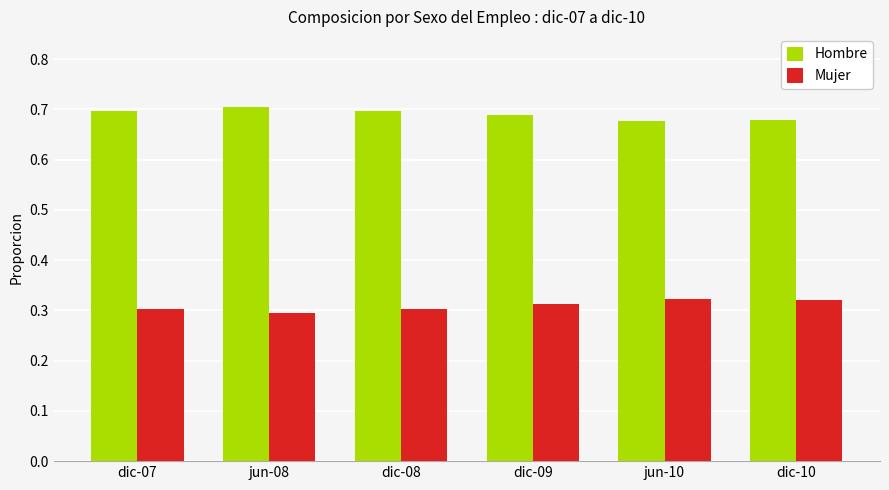

How many bars are there in each group?

2